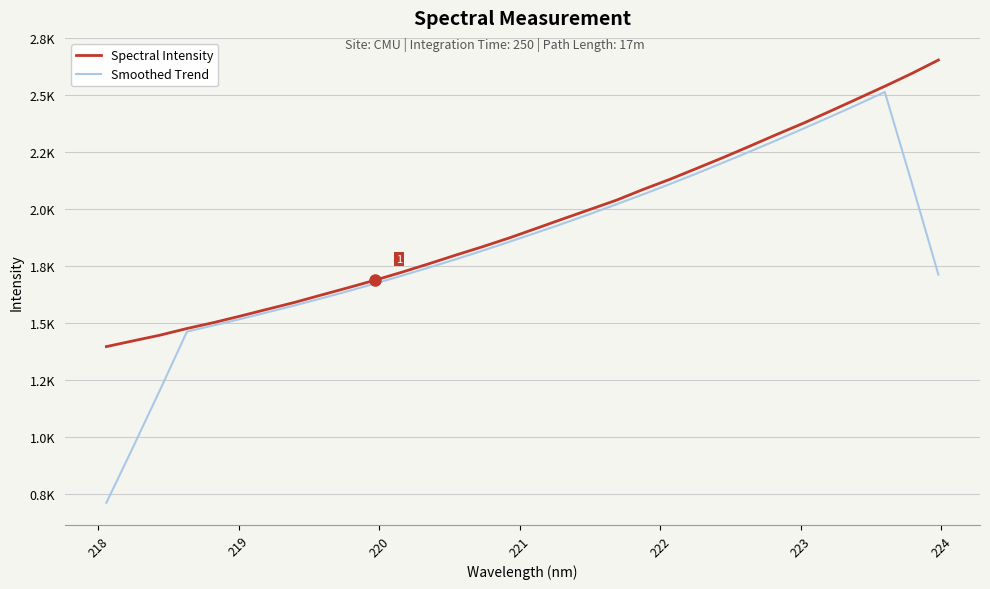

Which series has the largest total across all categories?

Spectral Intensity